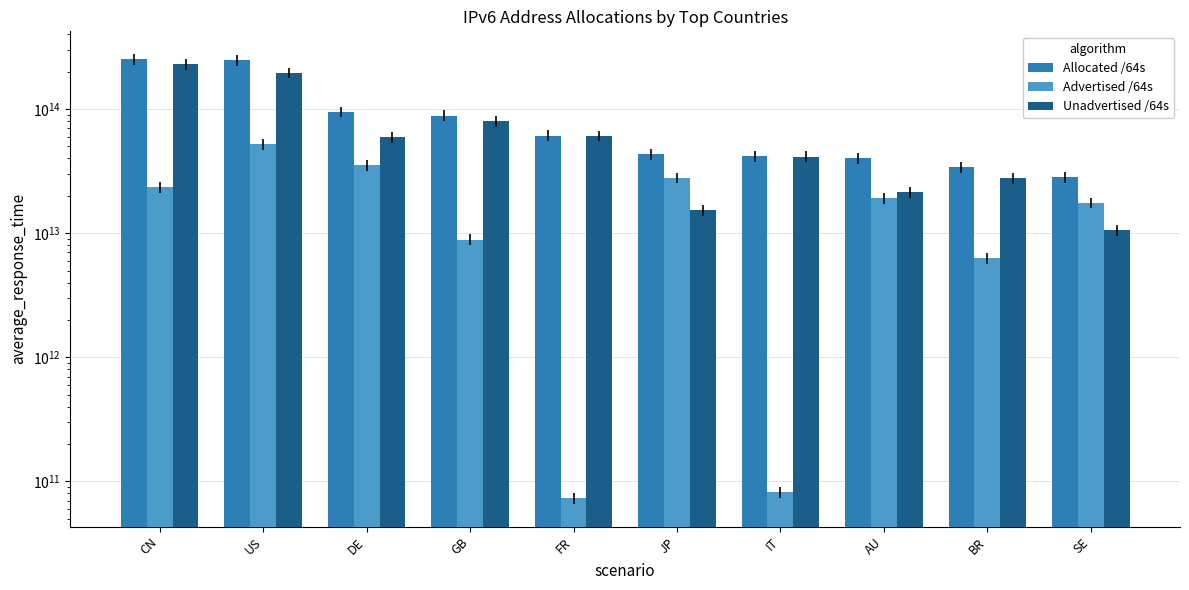

The value of Allocated /64s at IT is 10762538065416. True or false?

False